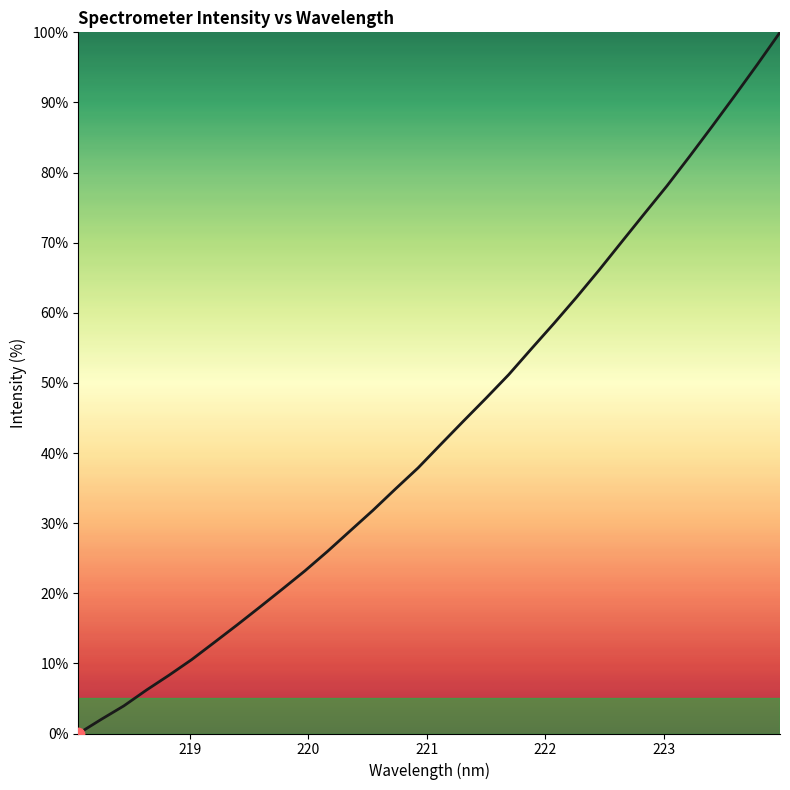

What is the maximum value shown in the chart?

100.0